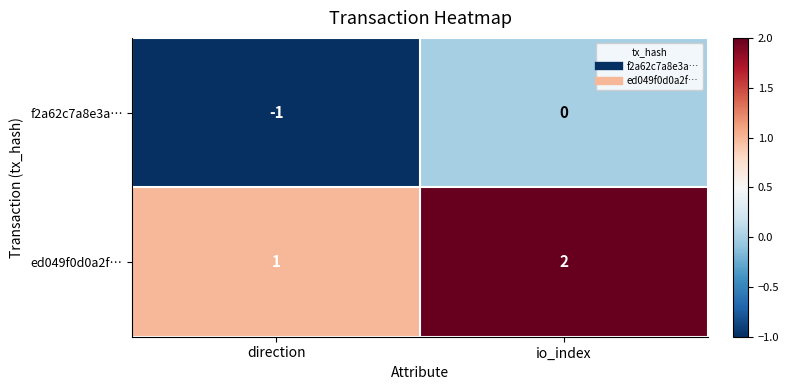

Which category has the highest value in the f2a62c7a8e3a… series?

io_index